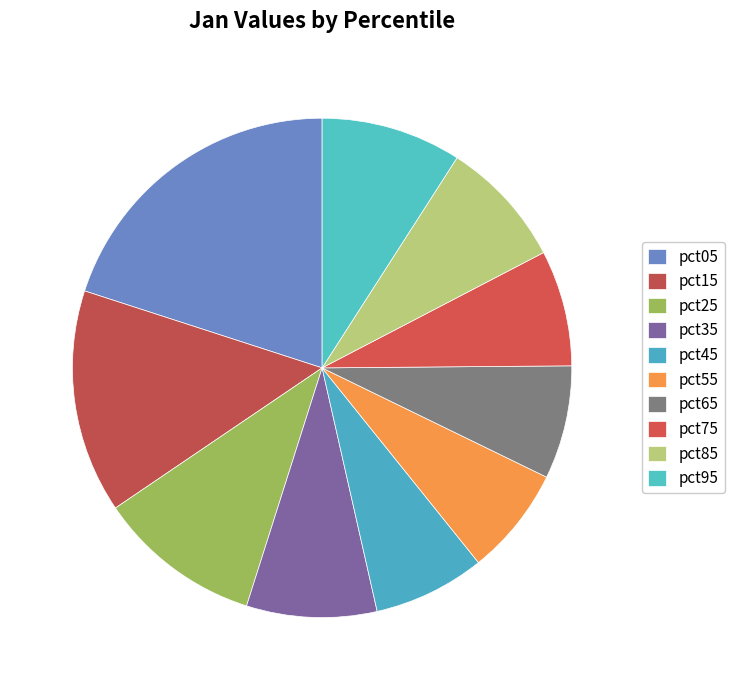

To the nearest percent, what is the difference between the largest and smallest slice percentages?

13%